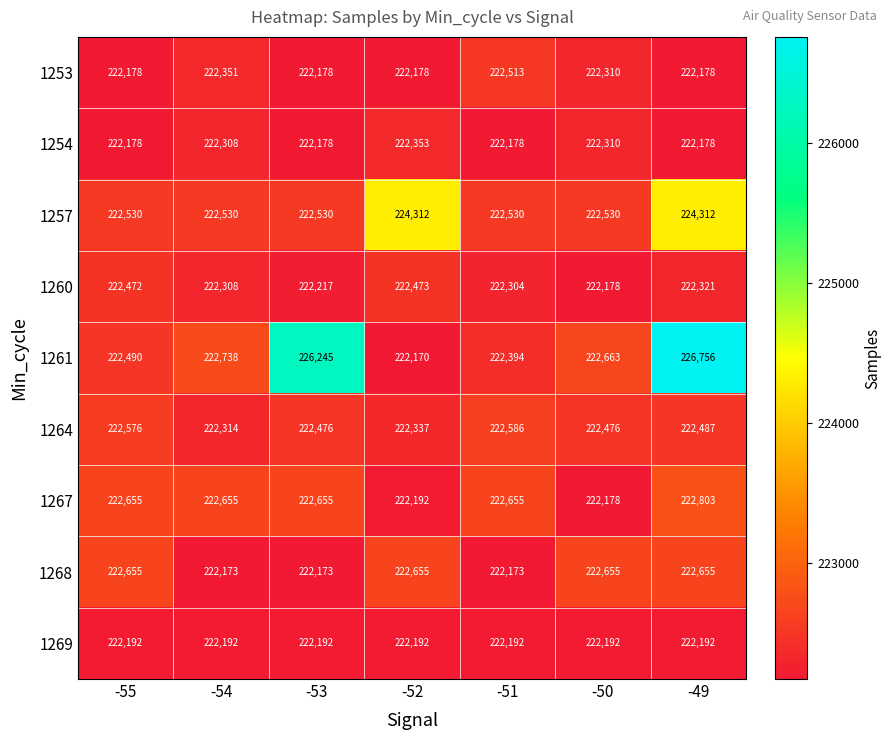

At how many categories does at least one series exceed 223940?

3